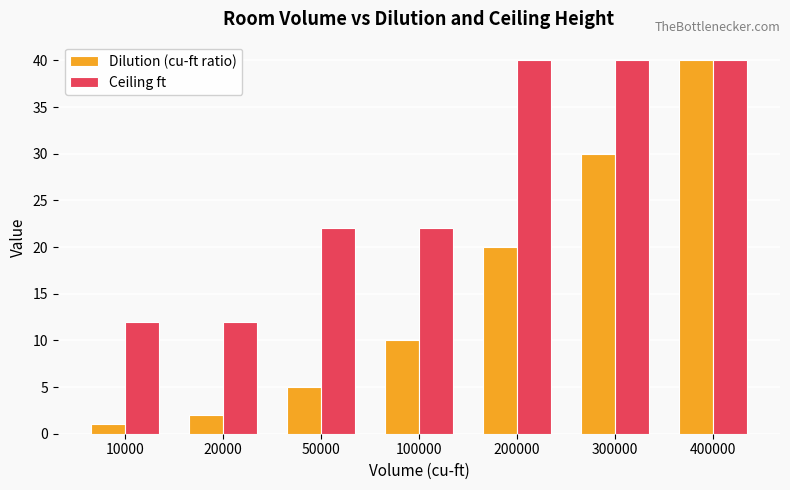

How many bars are there in each group?

2